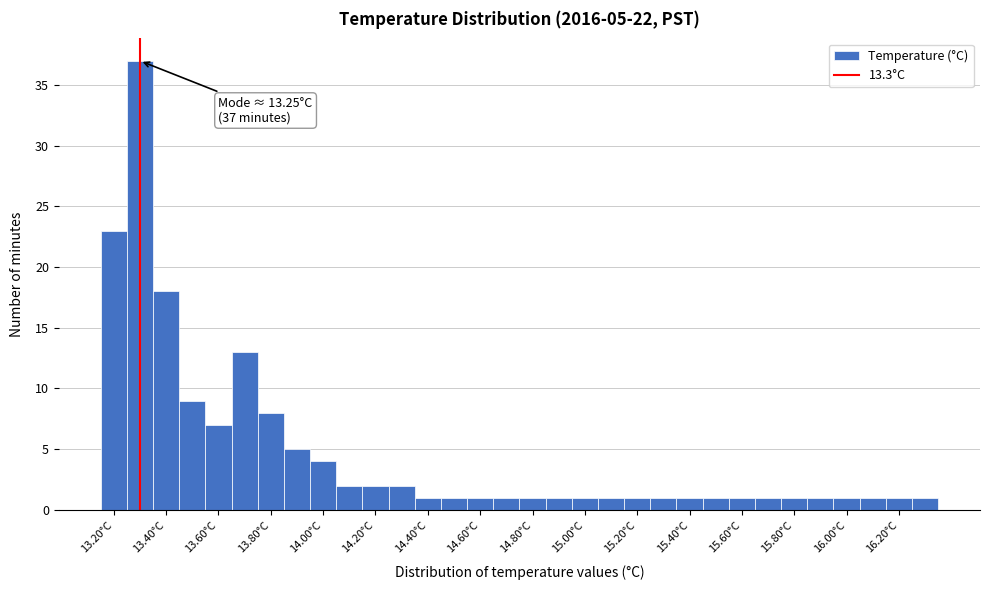

Over which range of the x-axis is the bar tallest?

13.25 to 13.35